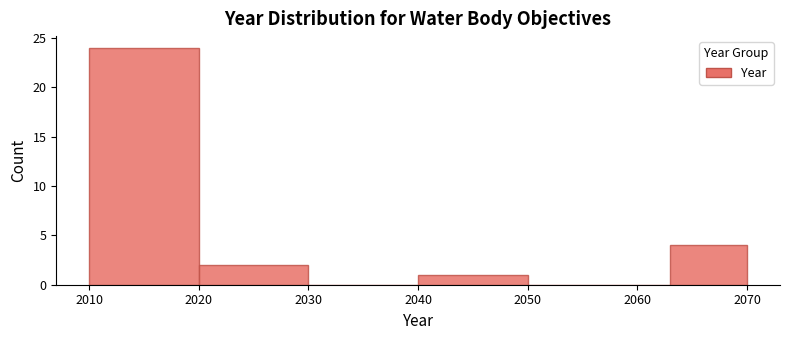

Reading left to right, list every bar in this chart as the range it spans on the x-axis followed by its height. The values are not printed on the chart, so give them approximately, as read against the axis.

2010 to 2020: 24
2020 to 2030: 2
2030 to 2040: 0
2040 to 2050: 1
2050 to 2063: 0
2063 to 2070: 4